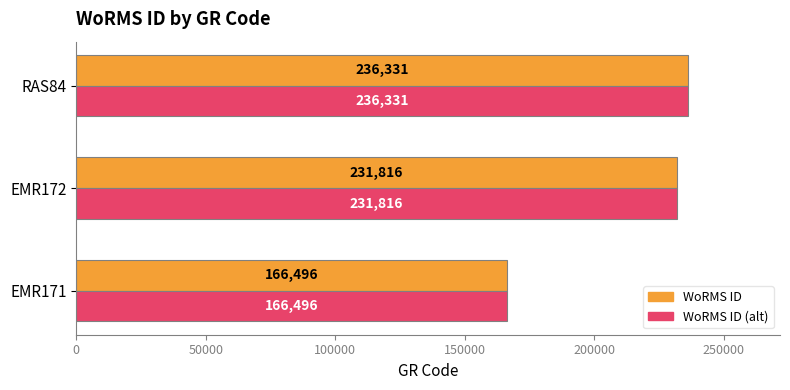

True or false: WoRMS ID has a value of 166496 at EMR171.

True